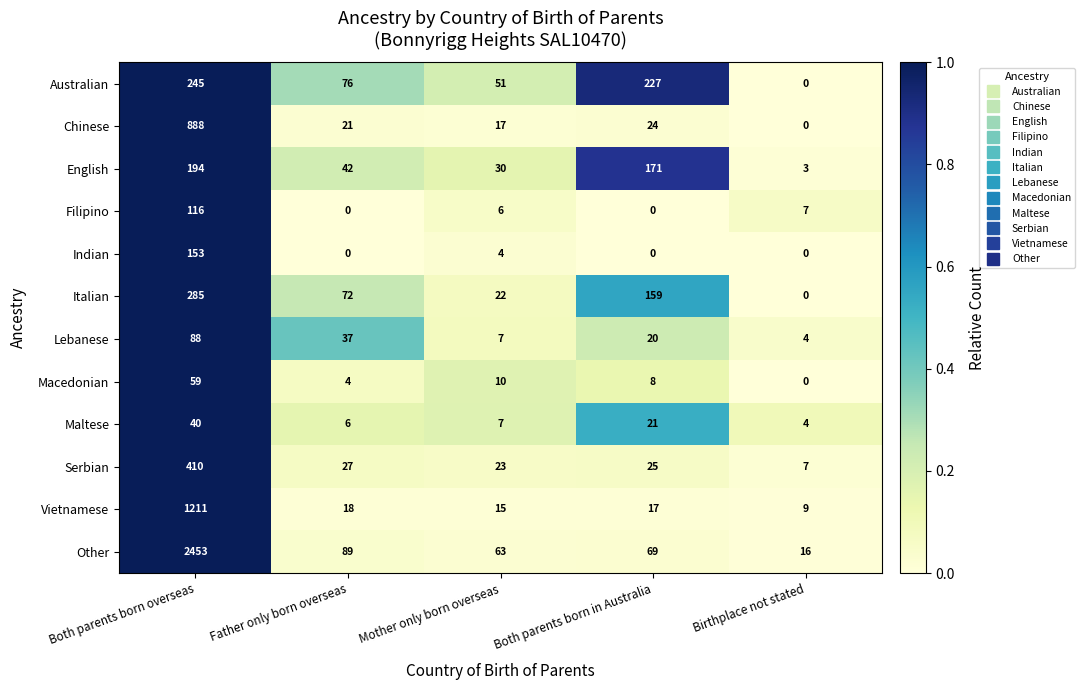

Which series has the largest range (max minus min)?

Other